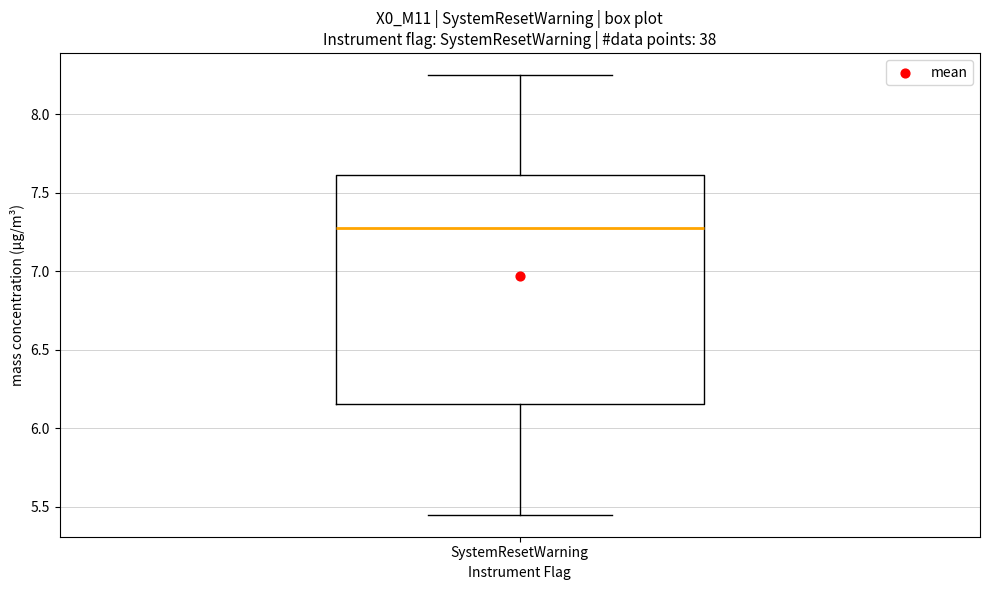

Read this box plot against the y-axis: the position of the median line, the range covered by the box, and the ends of both whiskers. The values are not printed on the chart, so give them approximately, as read against the axis.

median 7.30, box 6.15 to 7.60, whiskers 5.45 to 8.25